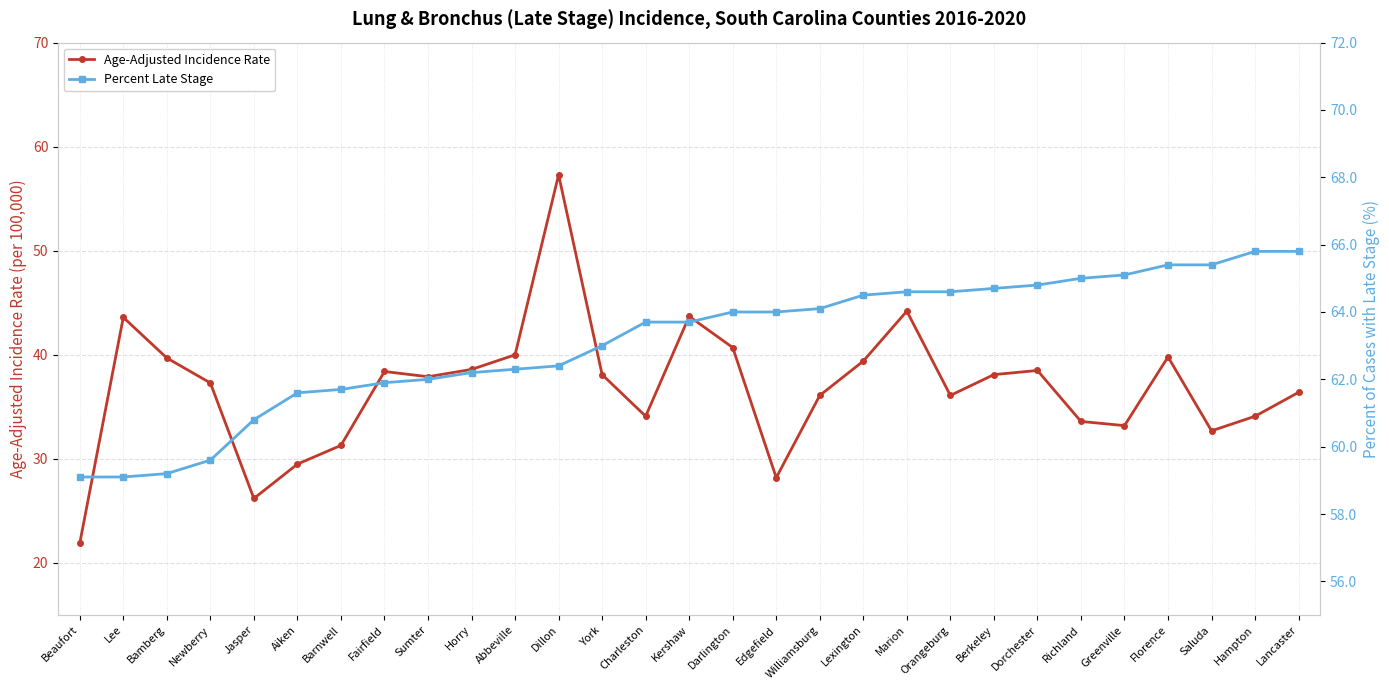

What is the label of the 10th point from the left?

Horry